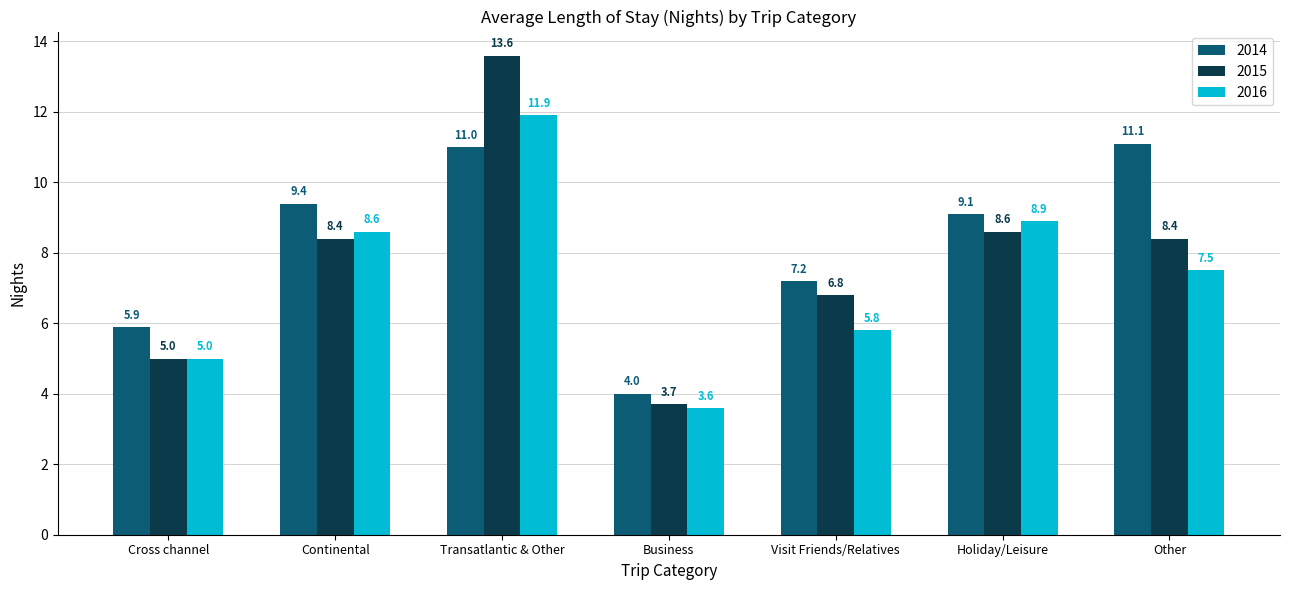

Reading right to left, transcribe all the data shown in this chart.

2014: Other=11.1	Holiday/Leisure=9.1	Visit Friends/Relatives=7.2	Business=4.0	Transatlantic & Other=11.0	Continental=9.4	Cross channel=5.9
2015: Other=8.4	Holiday/Leisure=8.6	Visit Friends/Relatives=6.8	Business=3.7	Transatlantic & Other=13.6	Continental=8.4	Cross channel=5.0
2016: Other=7.5	Holiday/Leisure=8.9	Visit Friends/Relatives=5.8	Business=3.6	Transatlantic & Other=11.9	Continental=8.6	Cross channel=5.0